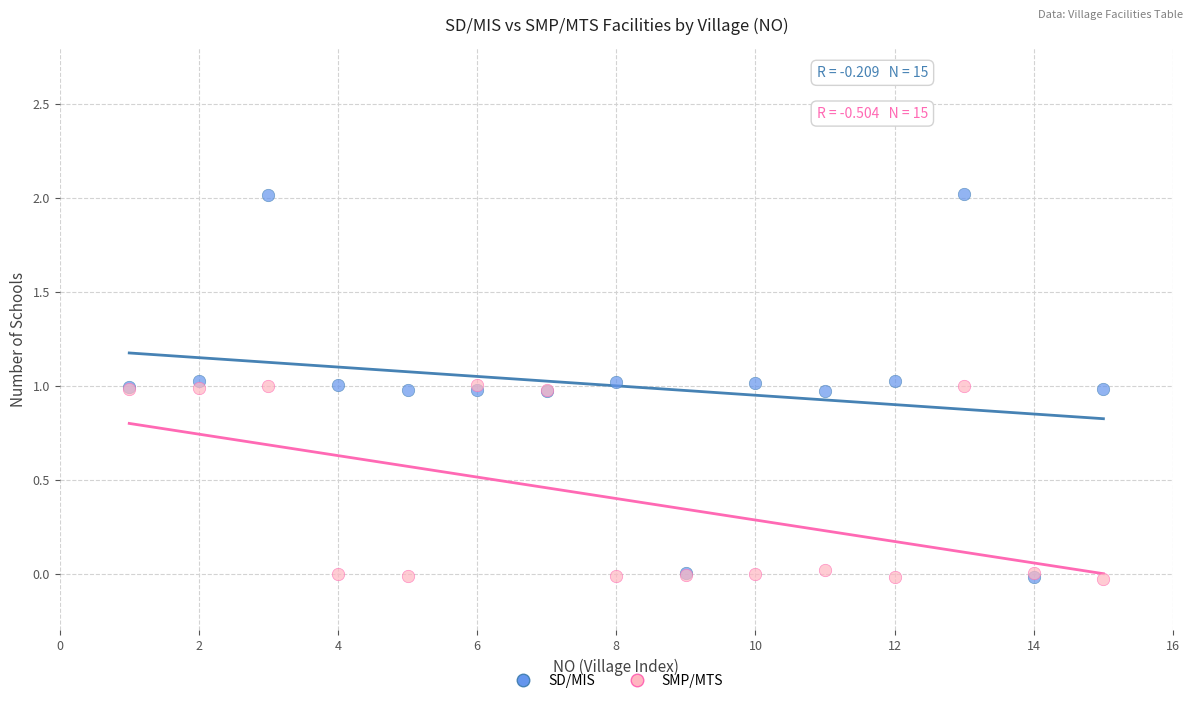

What are all the series names shown in the legend?

SD/MIS, SMP/MTS